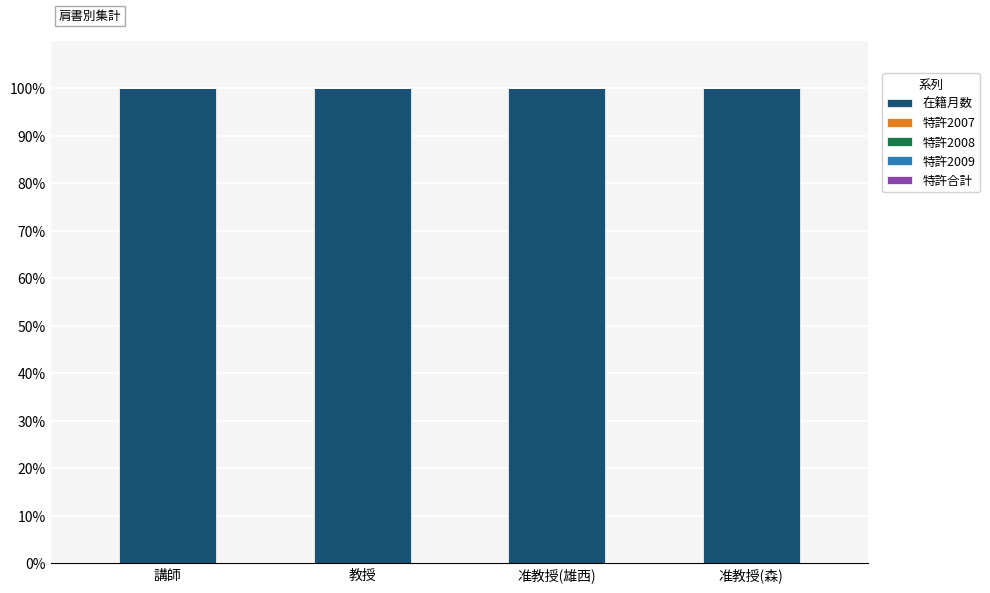

Which series changed the most between 准教授(雄西) and 准教授(森)?

在籍月数